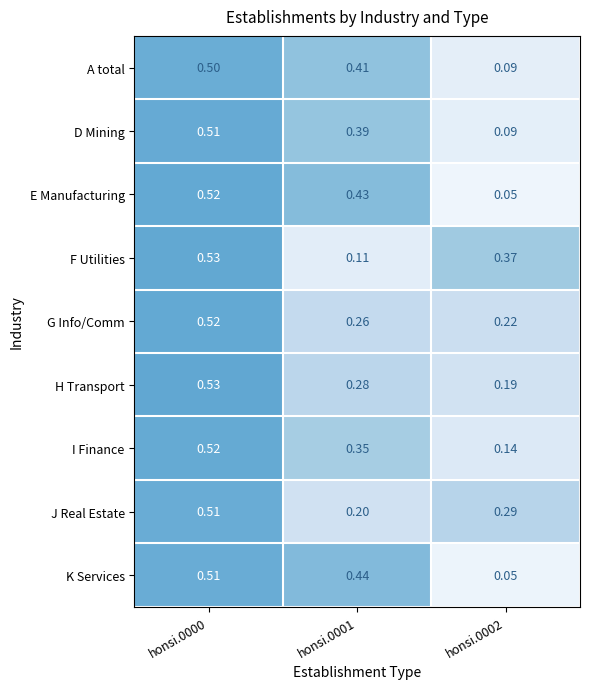

Which series has the widest spread of values?

E Manufacturing